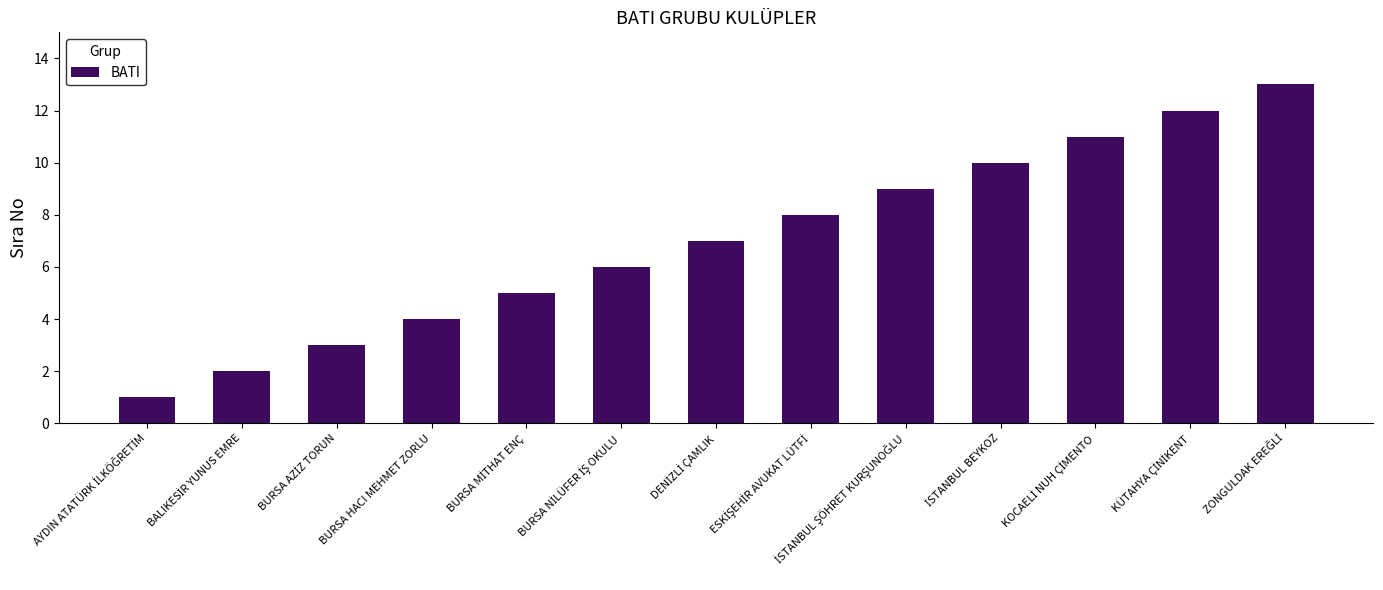

How many distinct data groups are displayed?

1